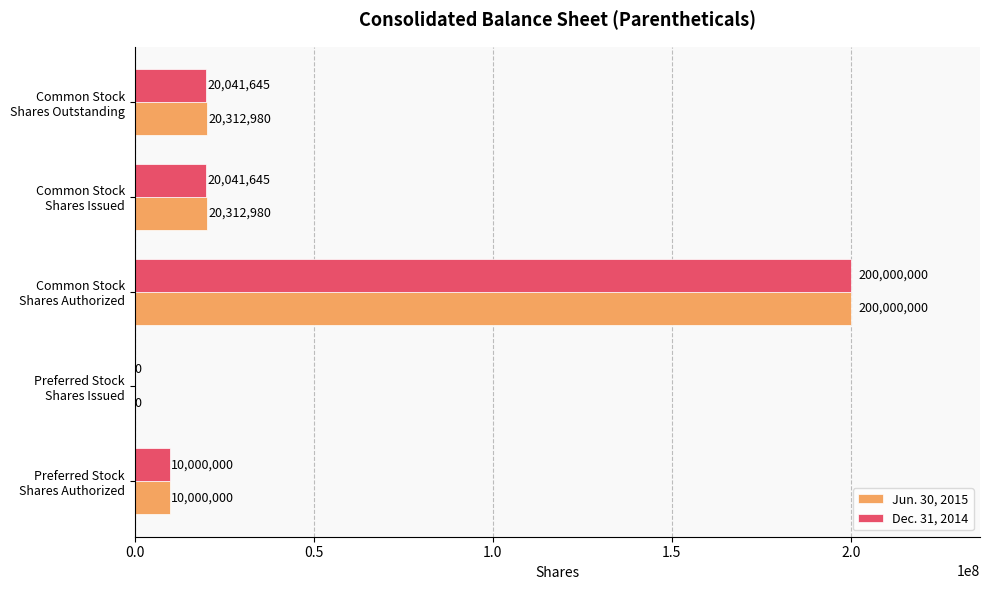

What is the maximum value shown in the chart?

200000000